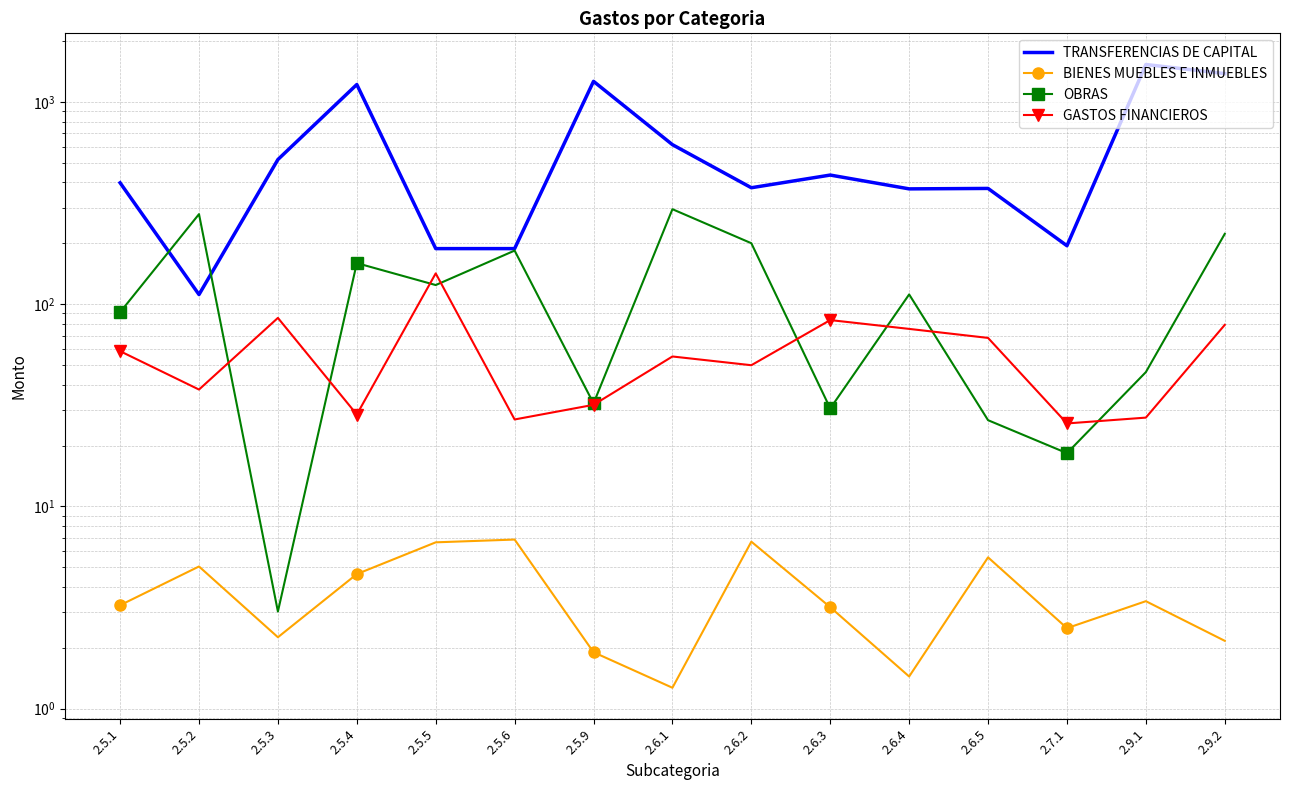

How many series are shown in this chart?

4